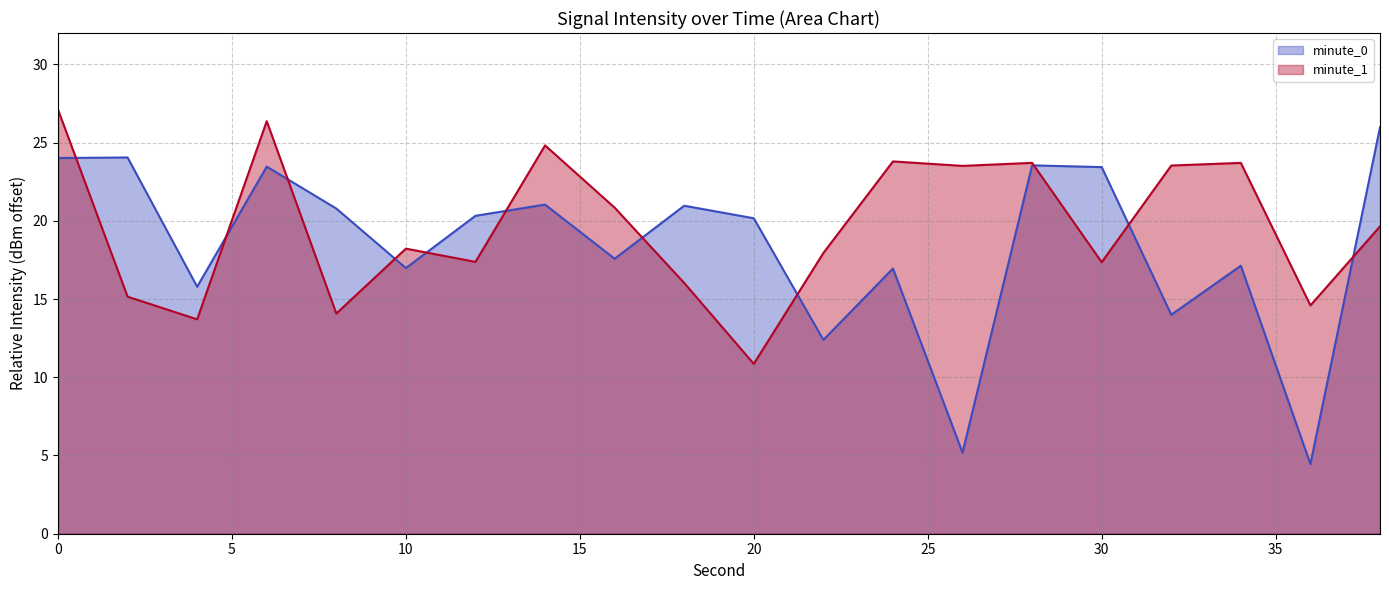

At which category does minute_1 reach its first local valley?

4